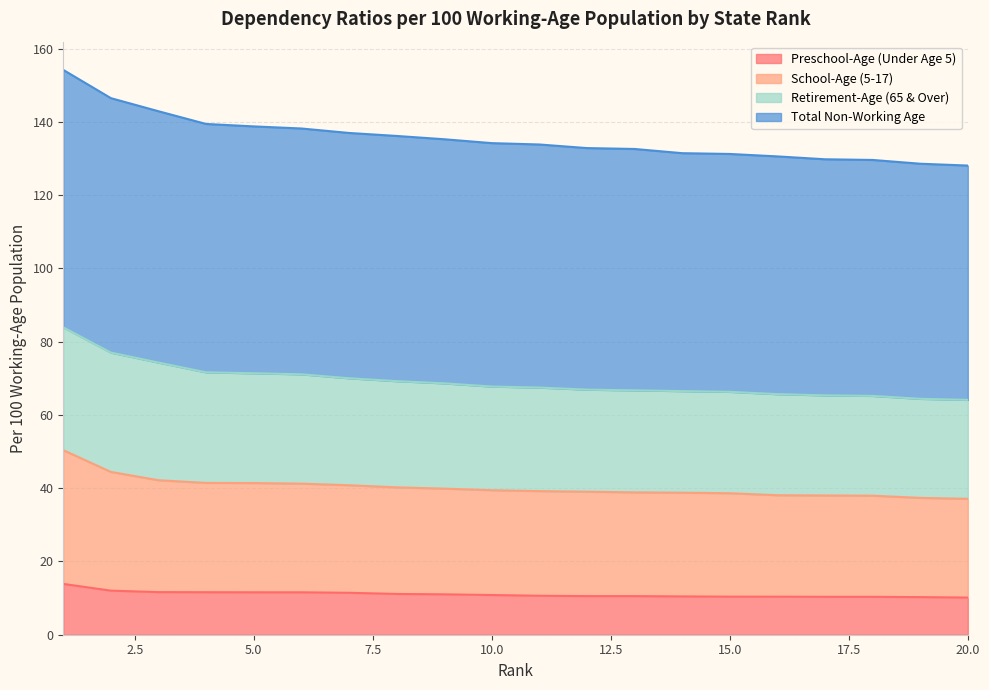

True or false: Preschool-Age (Under Age 5) and School-Age (5-17) intersect in this chart.

False